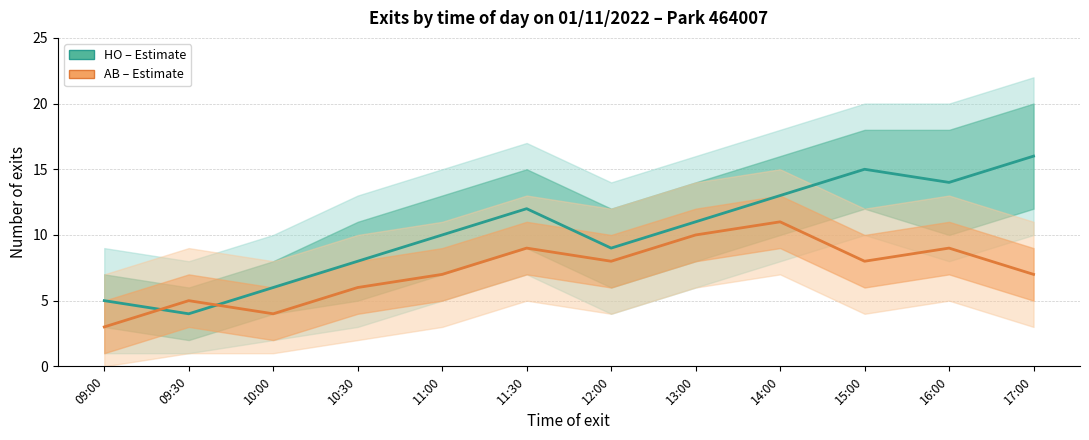

True or false: AB (Estimate) has more than 0 points higher than both neighbors.

True